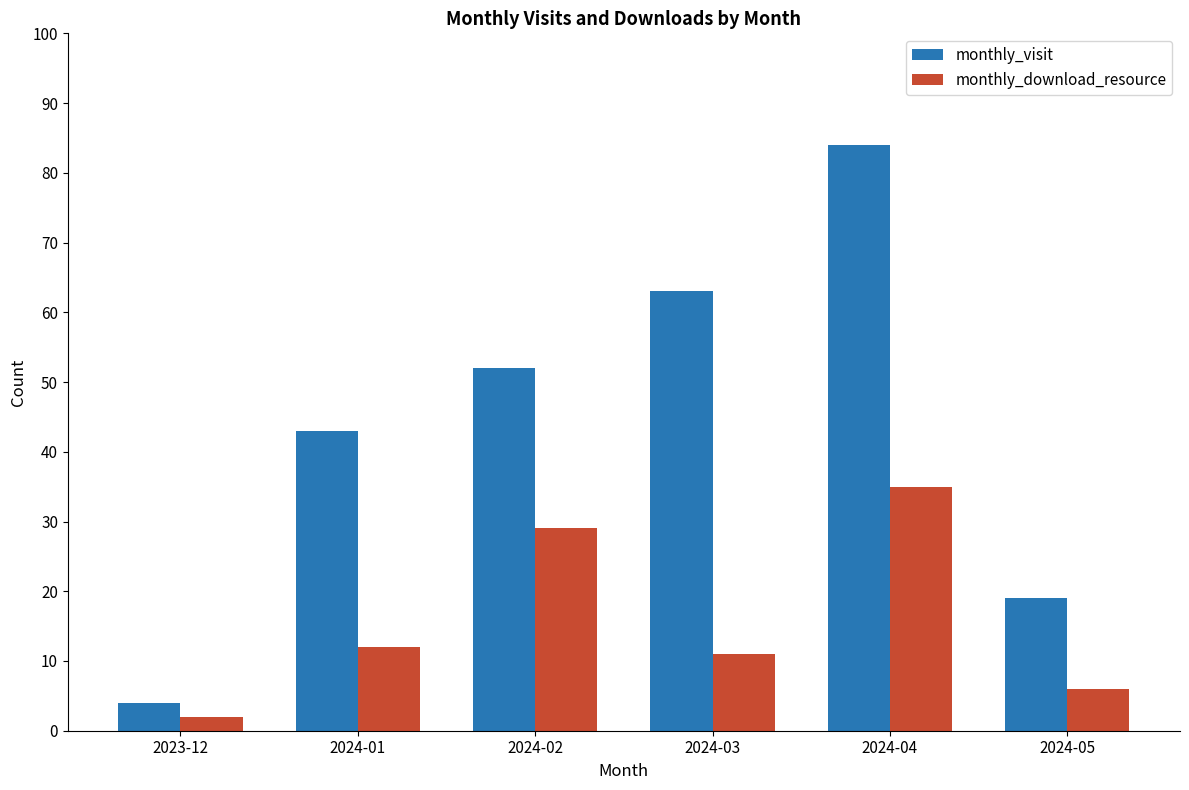

At which label is monthly_download_resource closest to 18?

2024-01